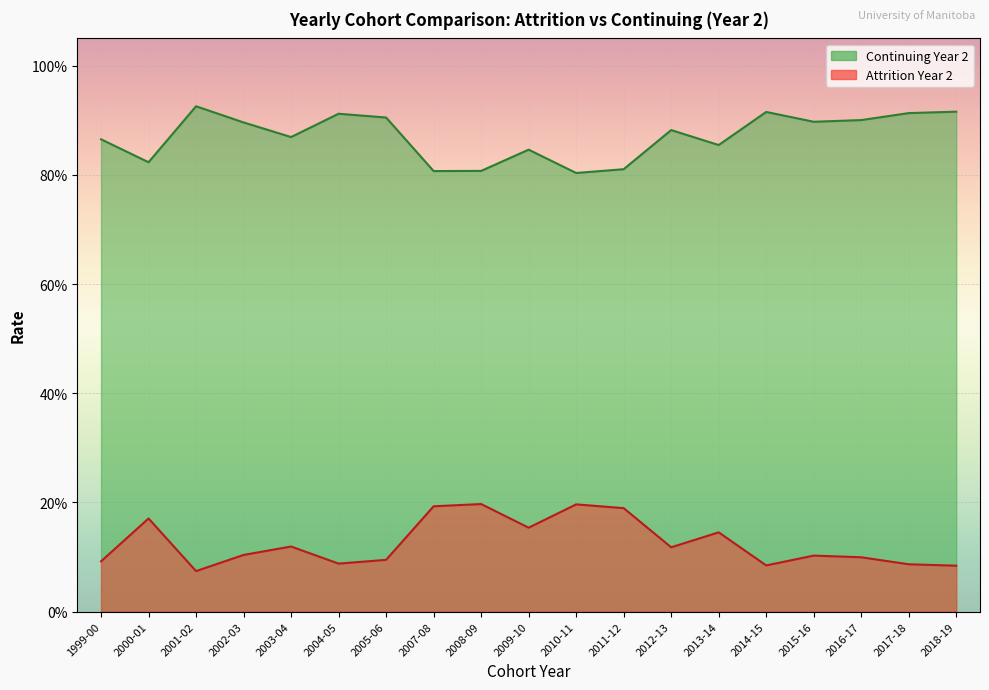

What is the minimum value shown in the chart?

0.1